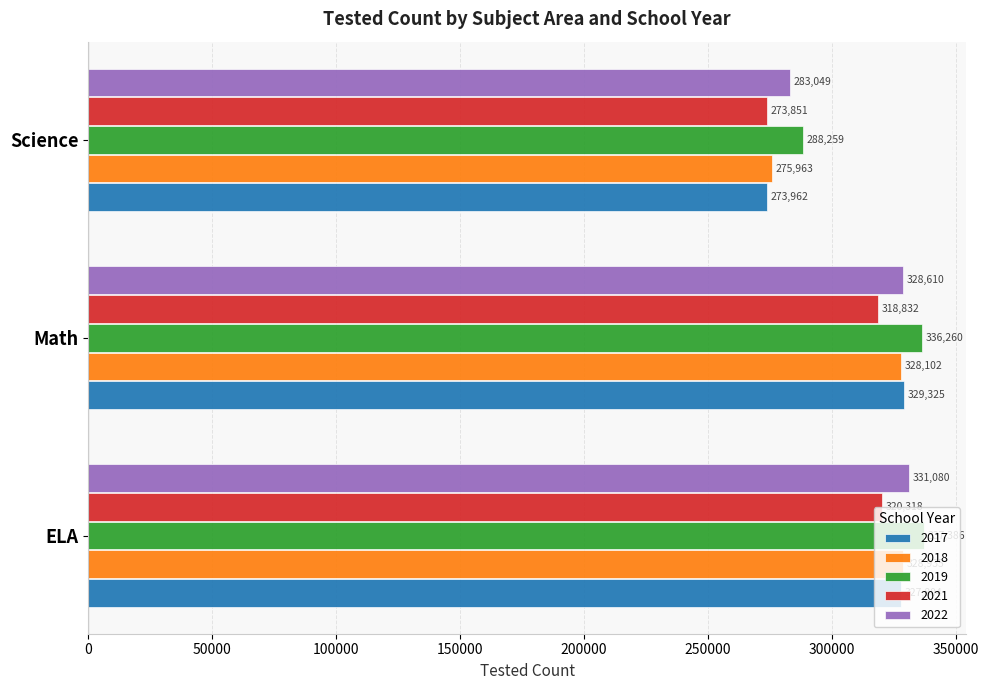

The 2019 series shows 336260 at Math. True or false?

True